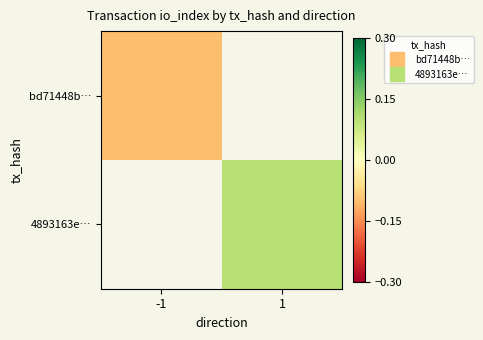

Where is bd71448b… nearest to the value 0?

-1